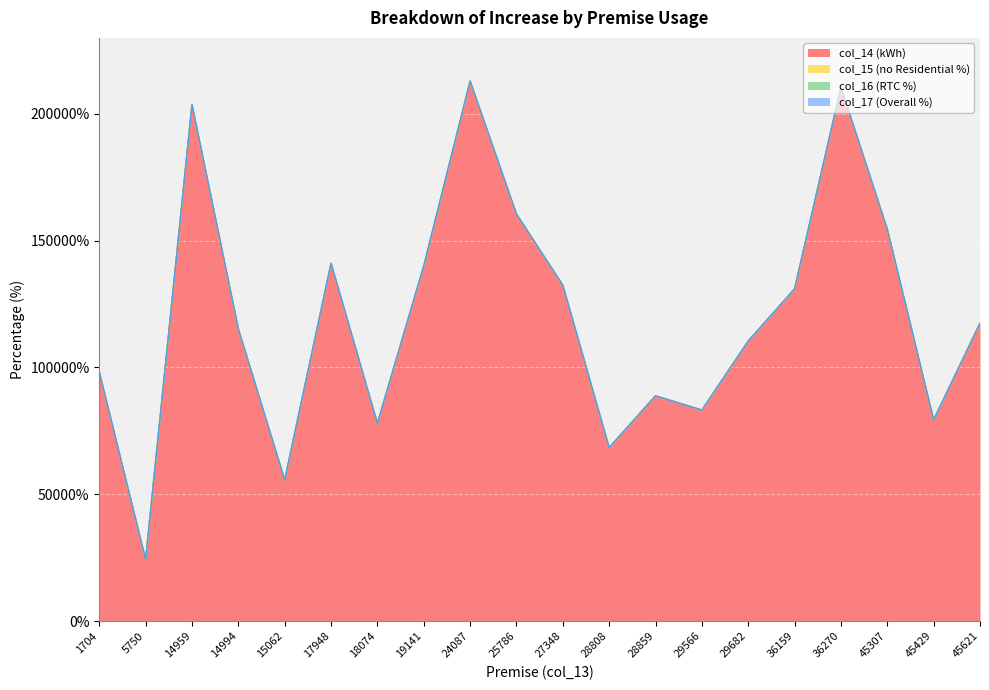

What is the approximate value of col_17 (Overall %) at 1704?

23.8